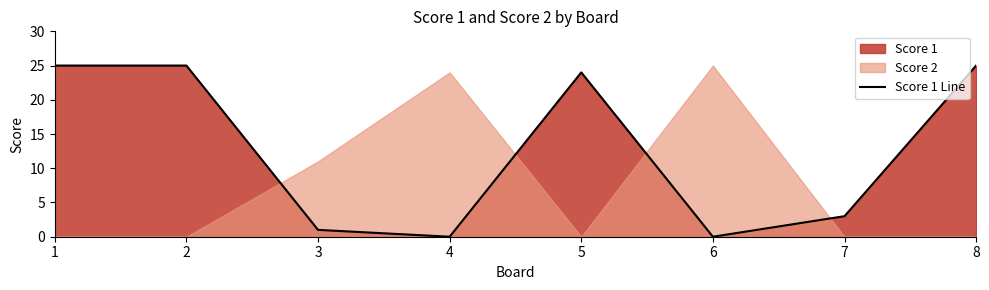

What is the change in value from 4 to 8?

+25